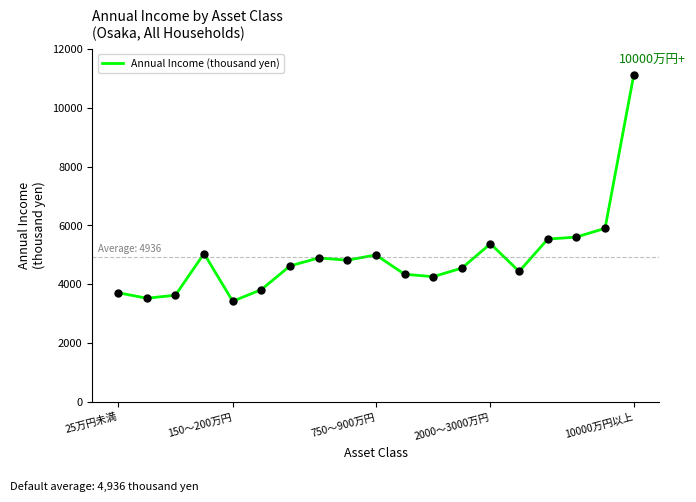

What is the difference between the maximum and minimum values?

7680